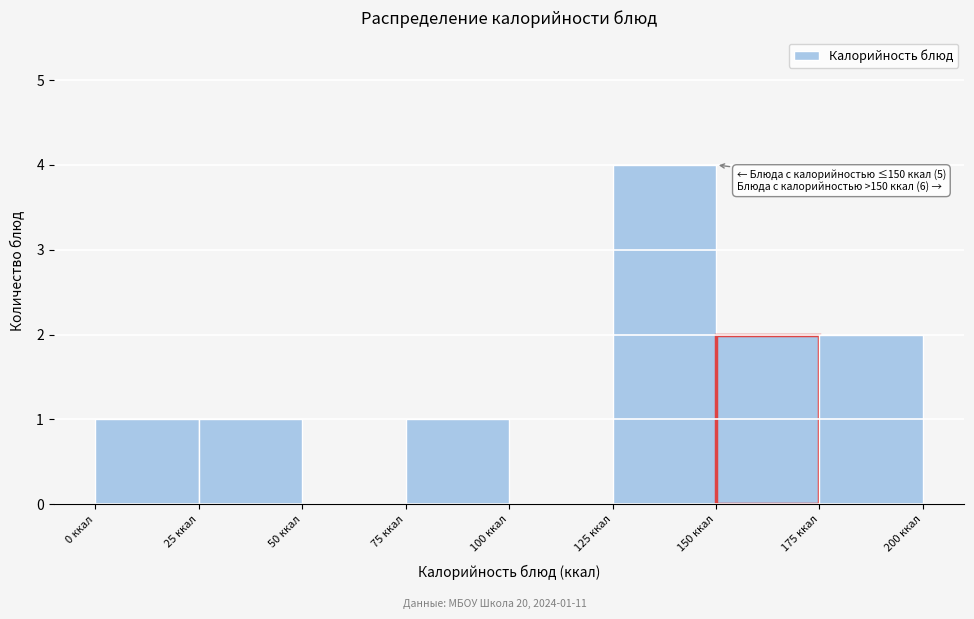

Which range on the x-axis has the tallest bar?

125 to 150